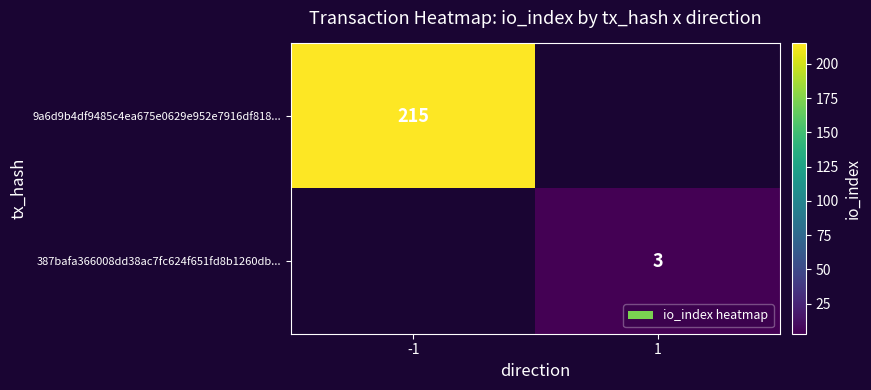

Is it true that 387bafa366008dd38ac7fc624f651fd8b1260db... equals 1 at 1?

False